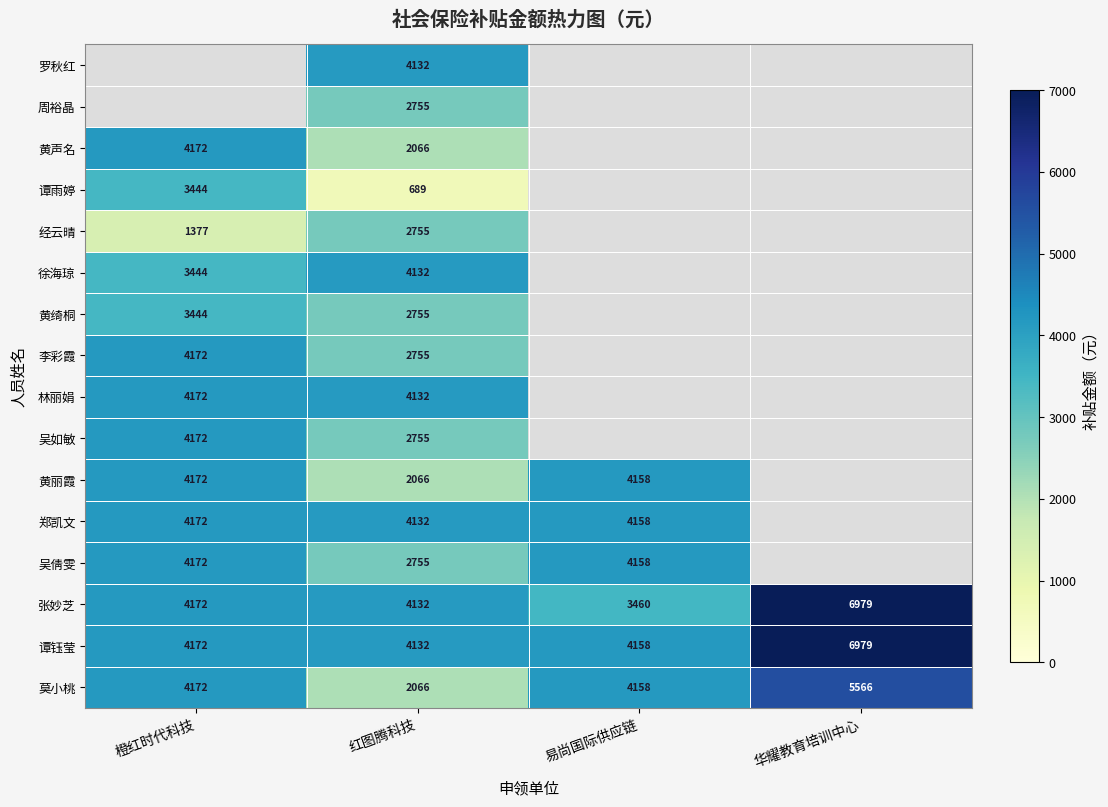

Is it true that 吴倩雯 equals 1632 at 易尚国际供应链?

False